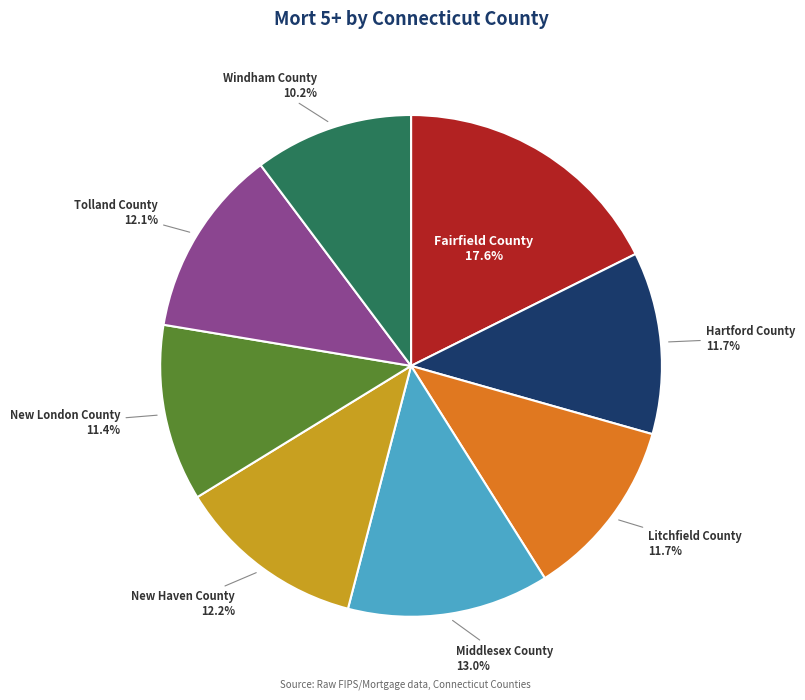

Is the sum of Middlesex County and Hartford County greater than half?

No